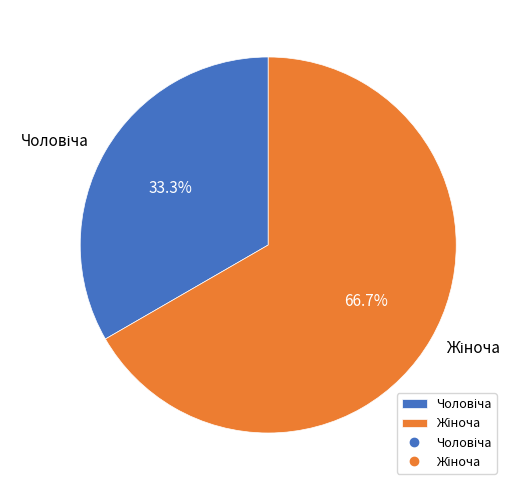

Is there a majority slice in this chart?

Yes